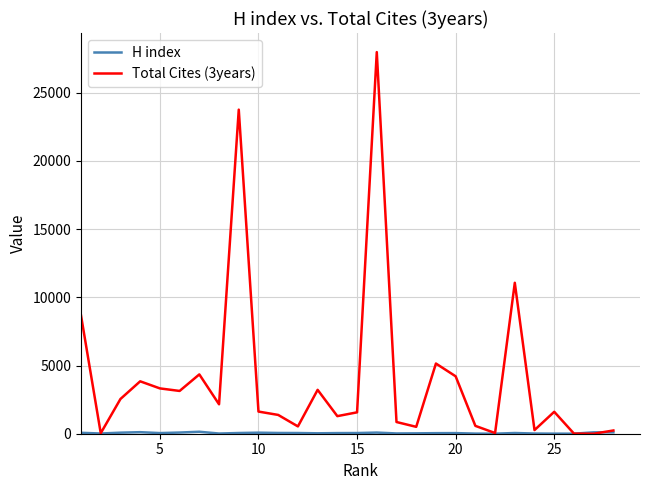

Which series has the largest total across all categories?

Total Cites (3years)